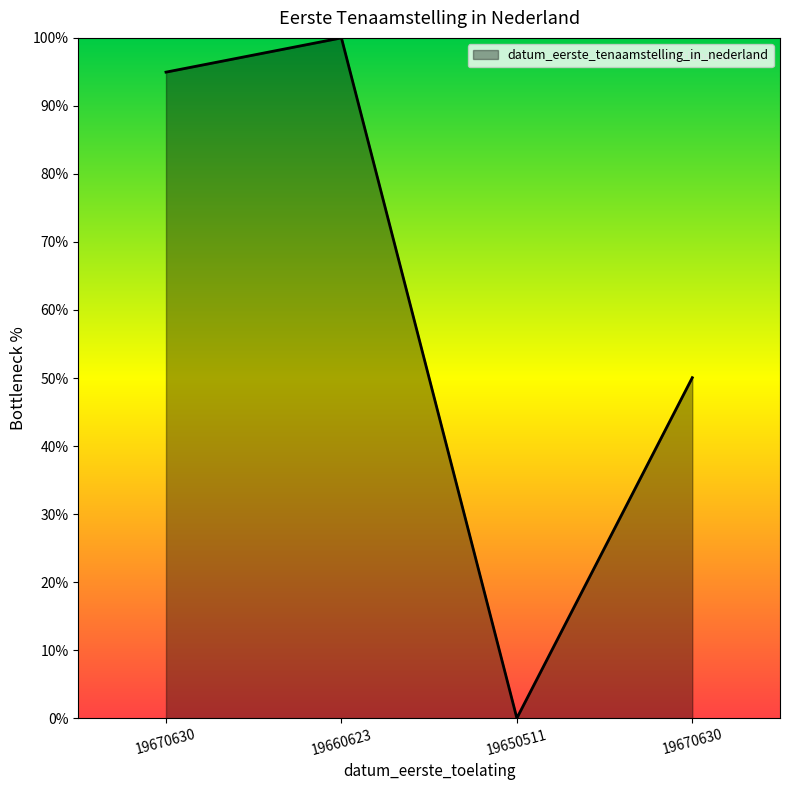

The chart shows a value of 50.0 at 19670630. True or false?

True